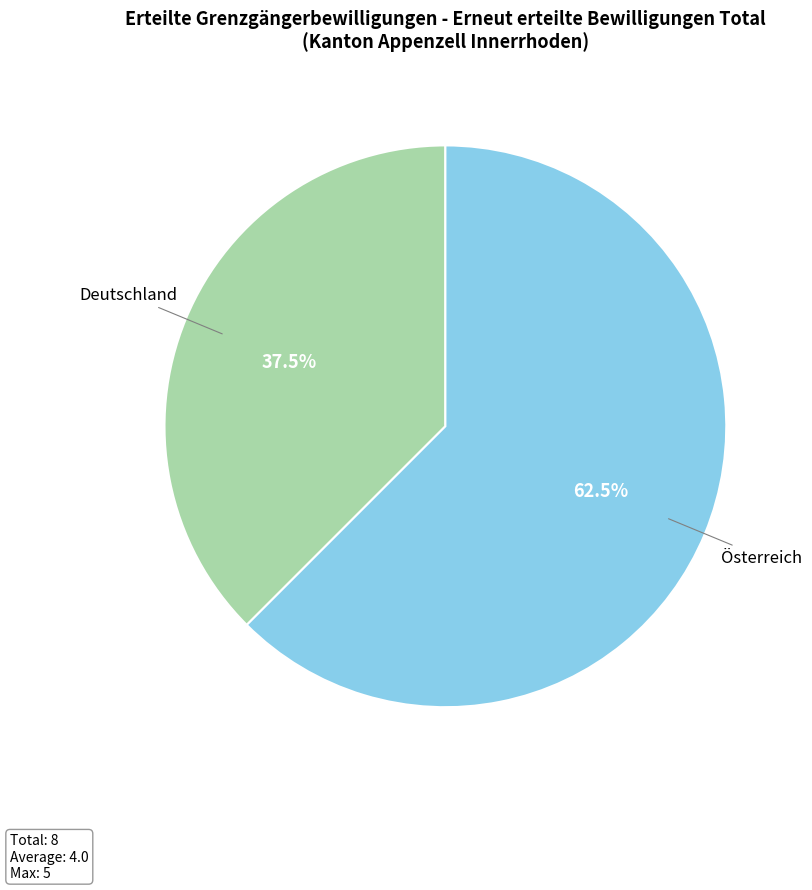

Is there any slice that represents more than half of the pie?

Yes